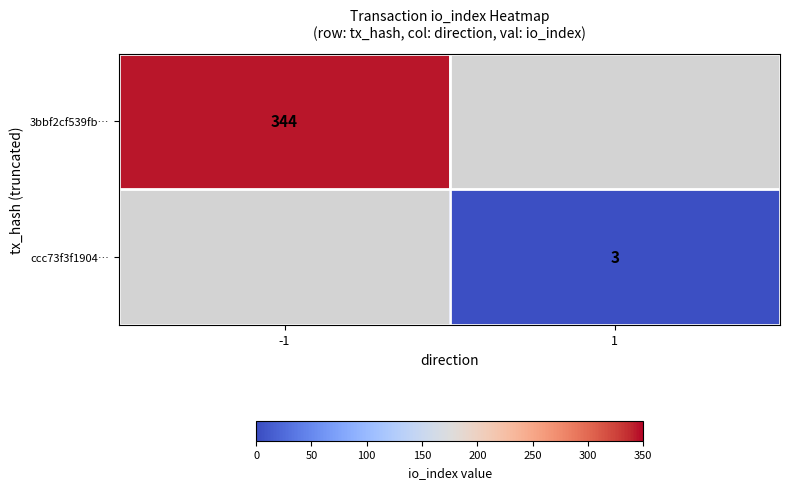

Which category has the lowest value across all series?

1